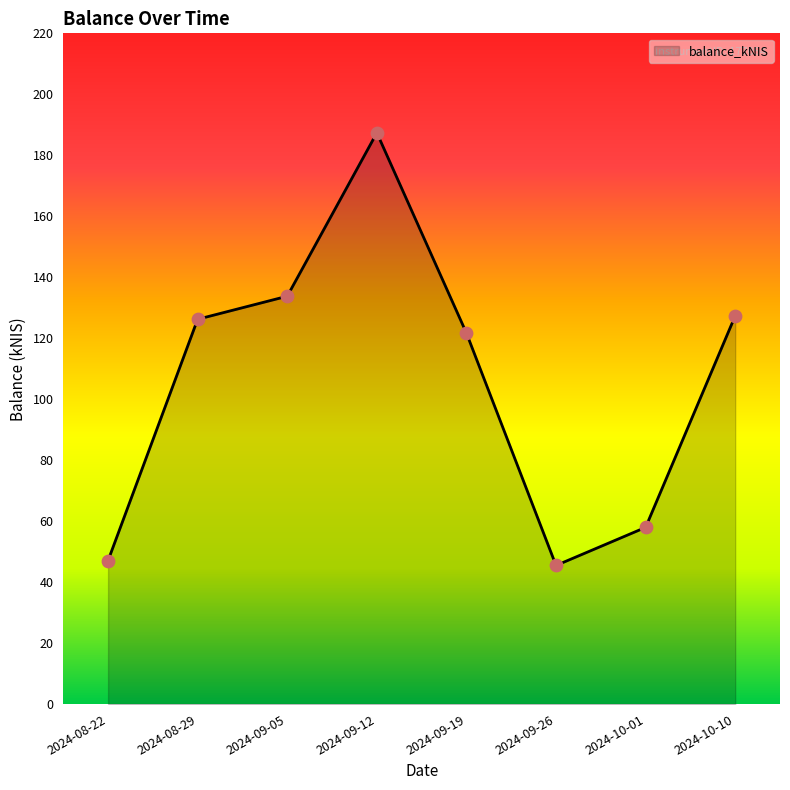

Which has a higher value, 2024-09-05 or 2024-08-29?

2024-09-05